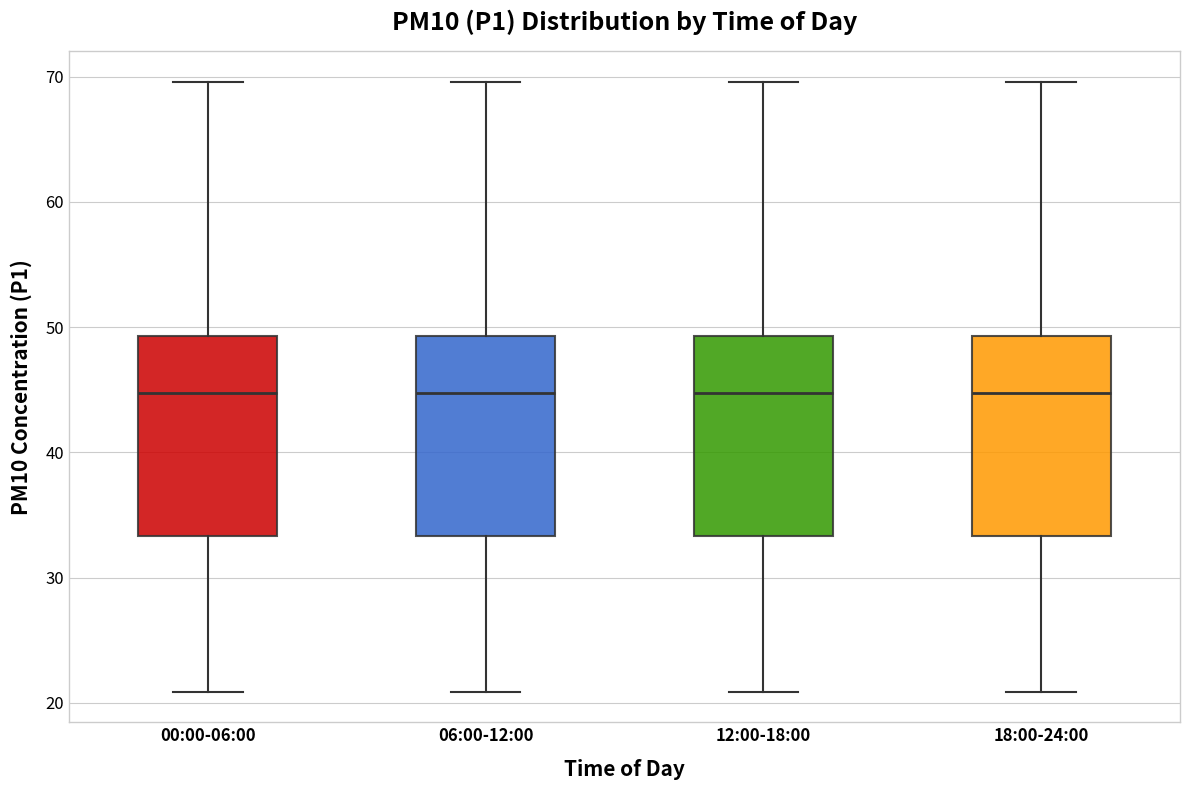

Where does the lower whisker of the box for 12:00-18:00 end on the y-axis? The values are not printed on the chart, so give them approximately, as read against the axis.

21